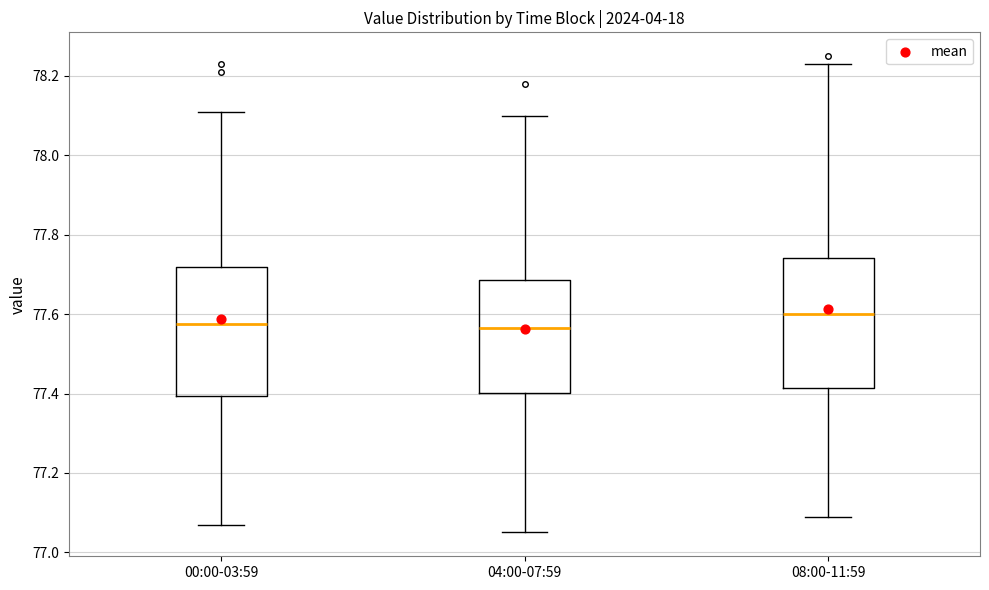

Which box has the highest median line?

08:00-11:59